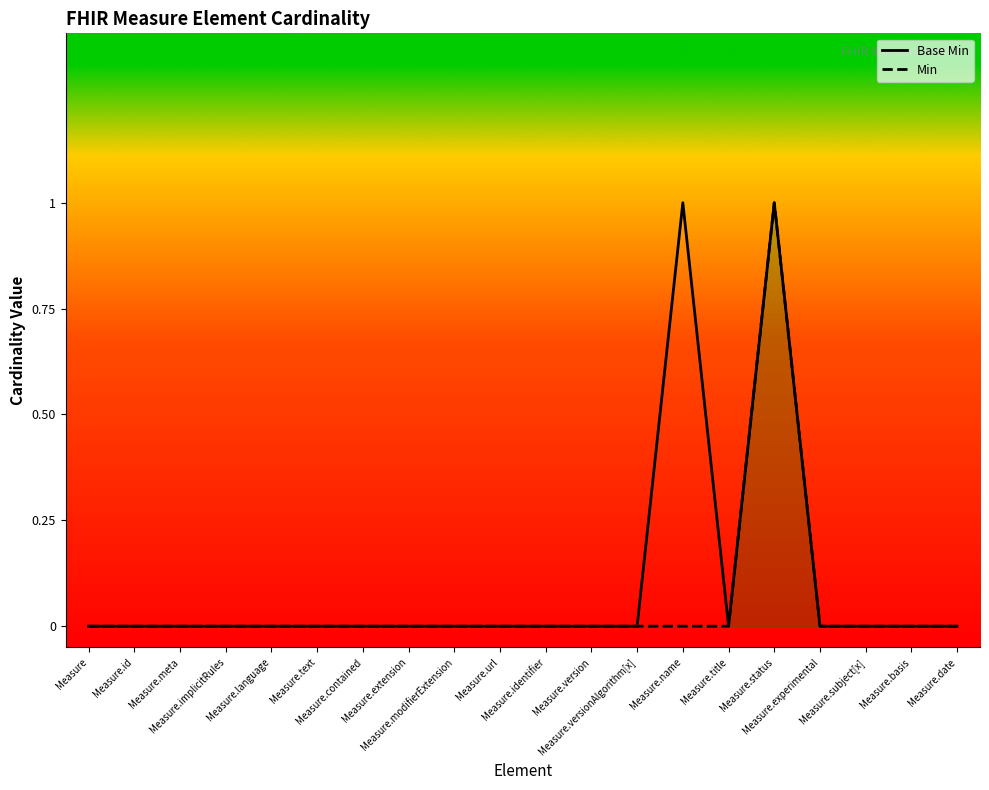

What is the difference between the second highest and second lowest values in the Base Min series?

1